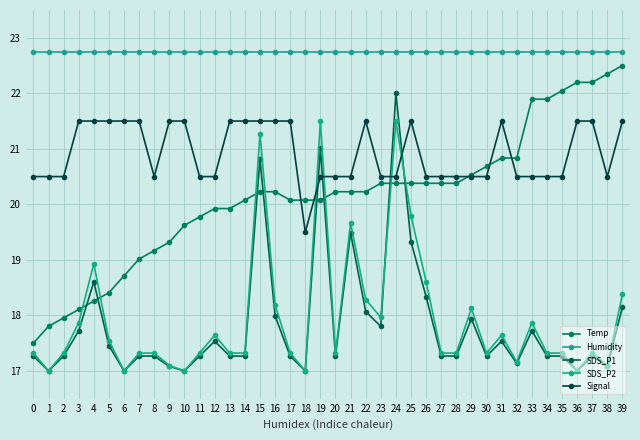

What is the sum of the SDS_P1 values at 36 and 6?

34.0